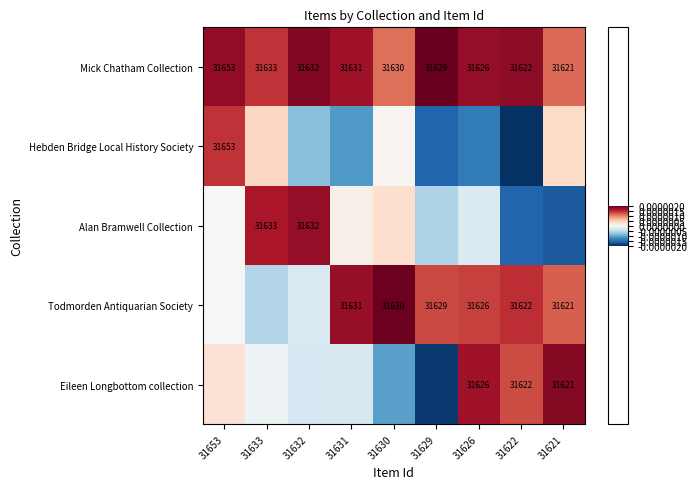

The value of Mick Chatham Collection at 31631 is 31631.0. True or false?

True